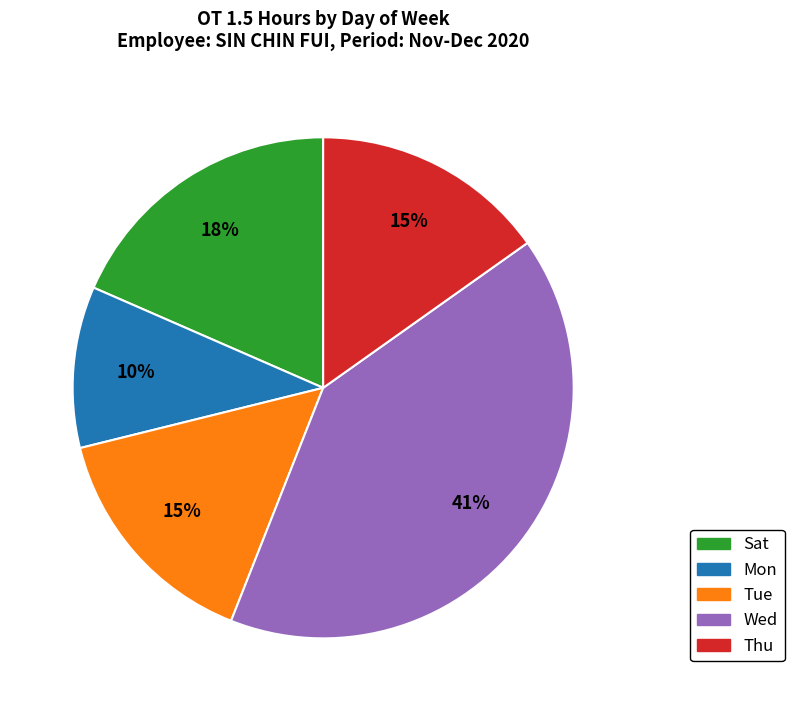

What is the smallest slice in the pie chart?

Mon